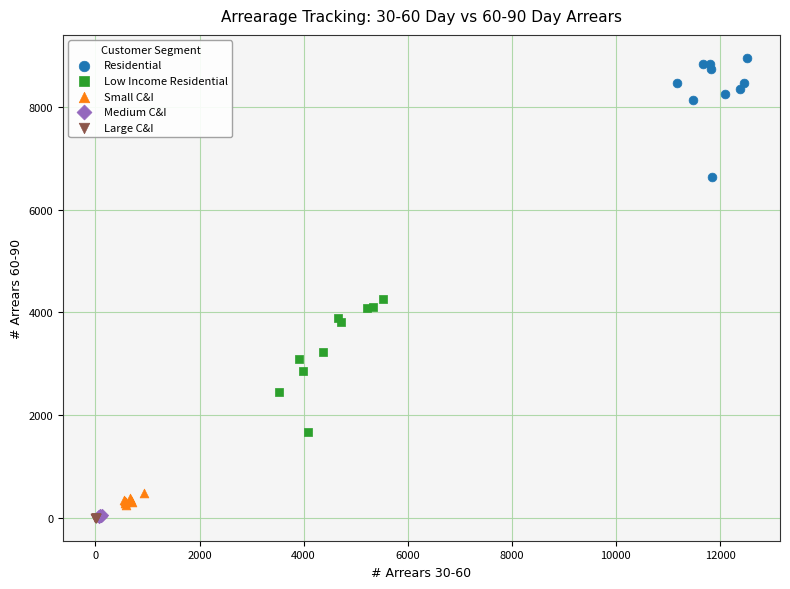

What are all the series names shown in the legend?

Residential, Low Income Residential, Small C&I, Medium C&I, Large C&I